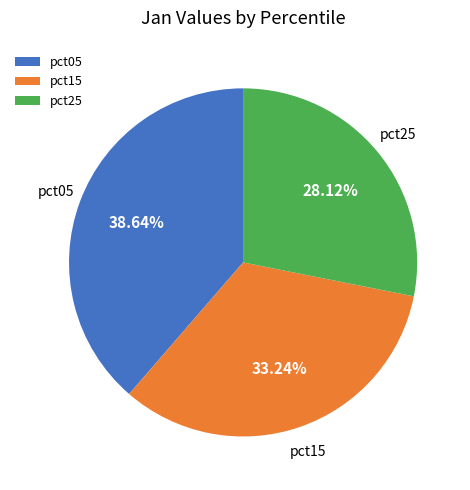

To the nearest percent, what percentage of the pie is pct25?

28%